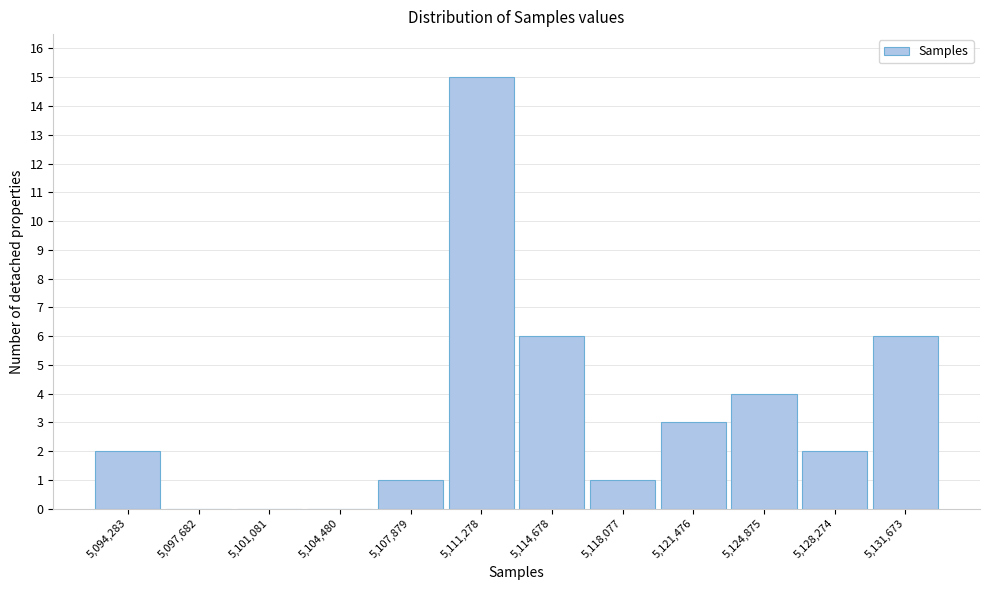

Over which range of the x-axis is the bar tallest?

5109500 to 5113000